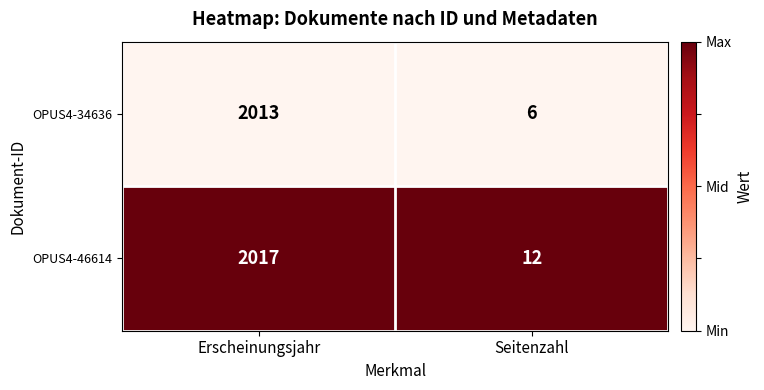

What value does the OPUS4-34636 series have at Seitenzahl?

6